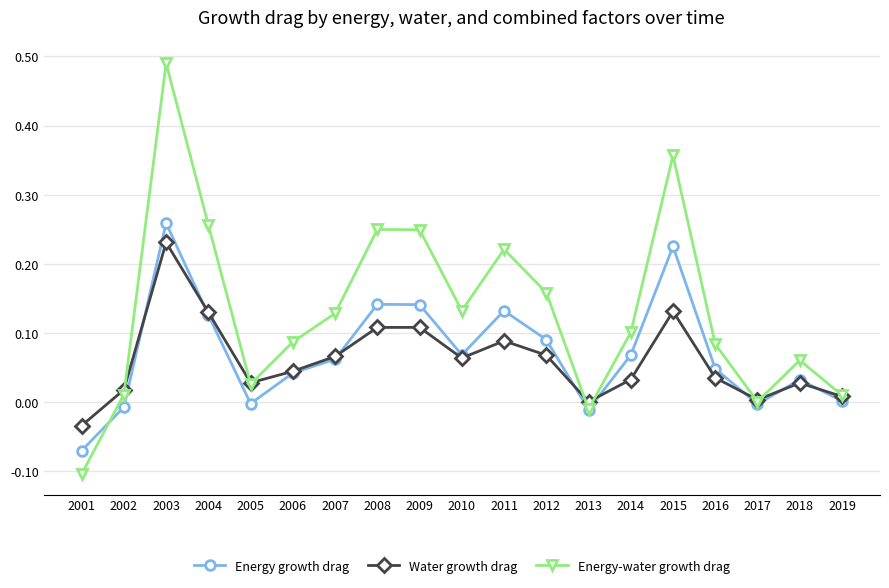

What is the value of the Energy-water growth drag point at the 7th from the left?

0.1